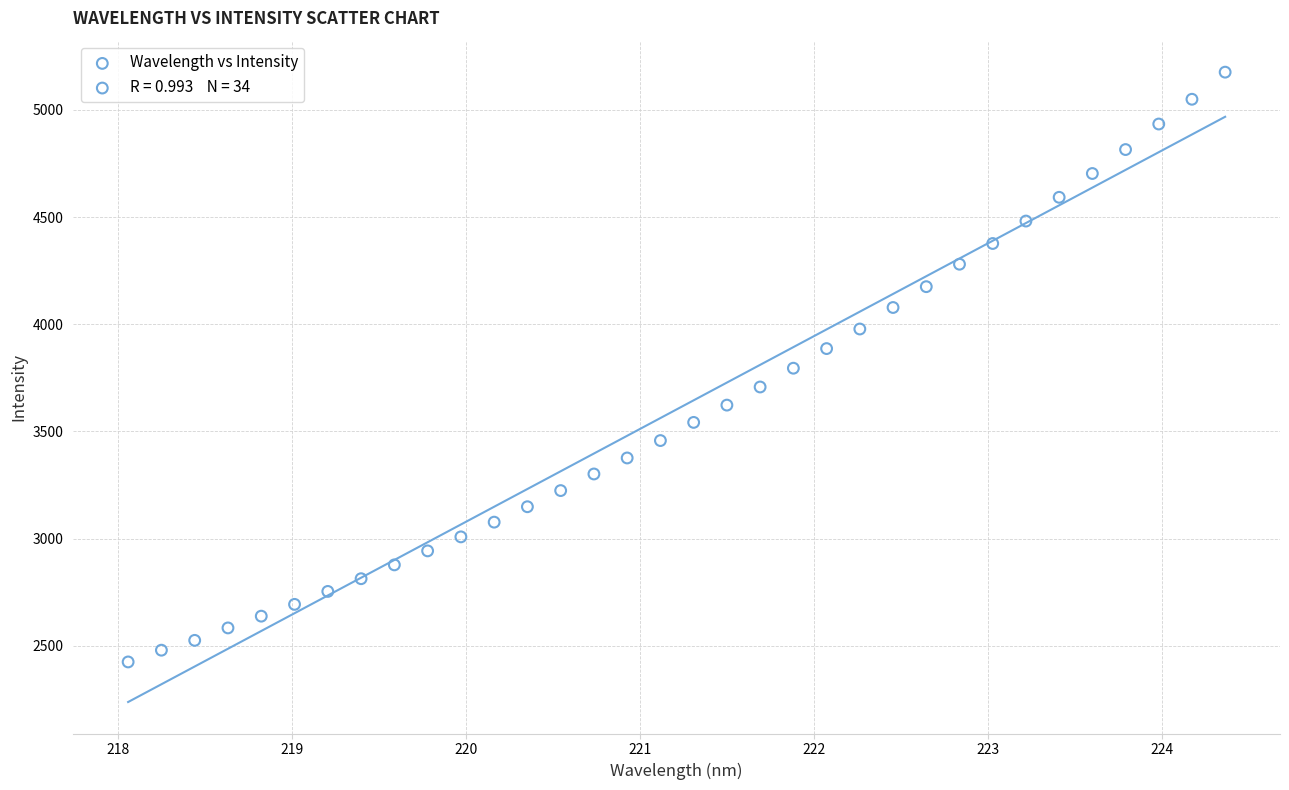

What is the range of X values (max minus min)?

6.3